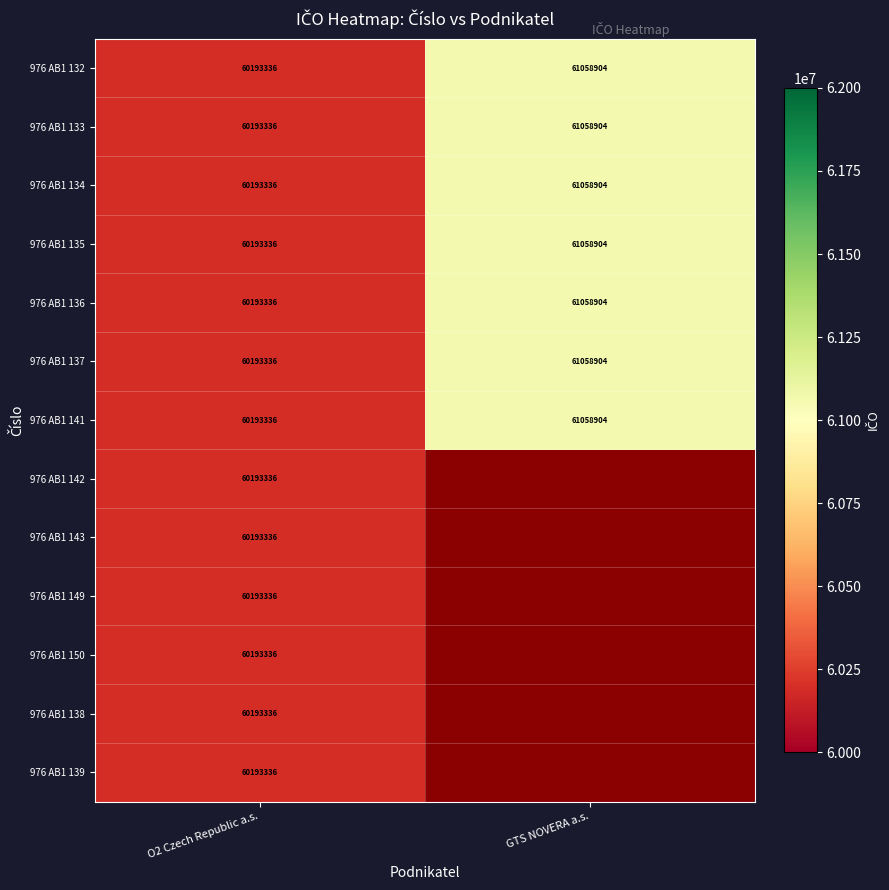

What is the total value across all series at O2 Czech Republic a.s.?

782513368